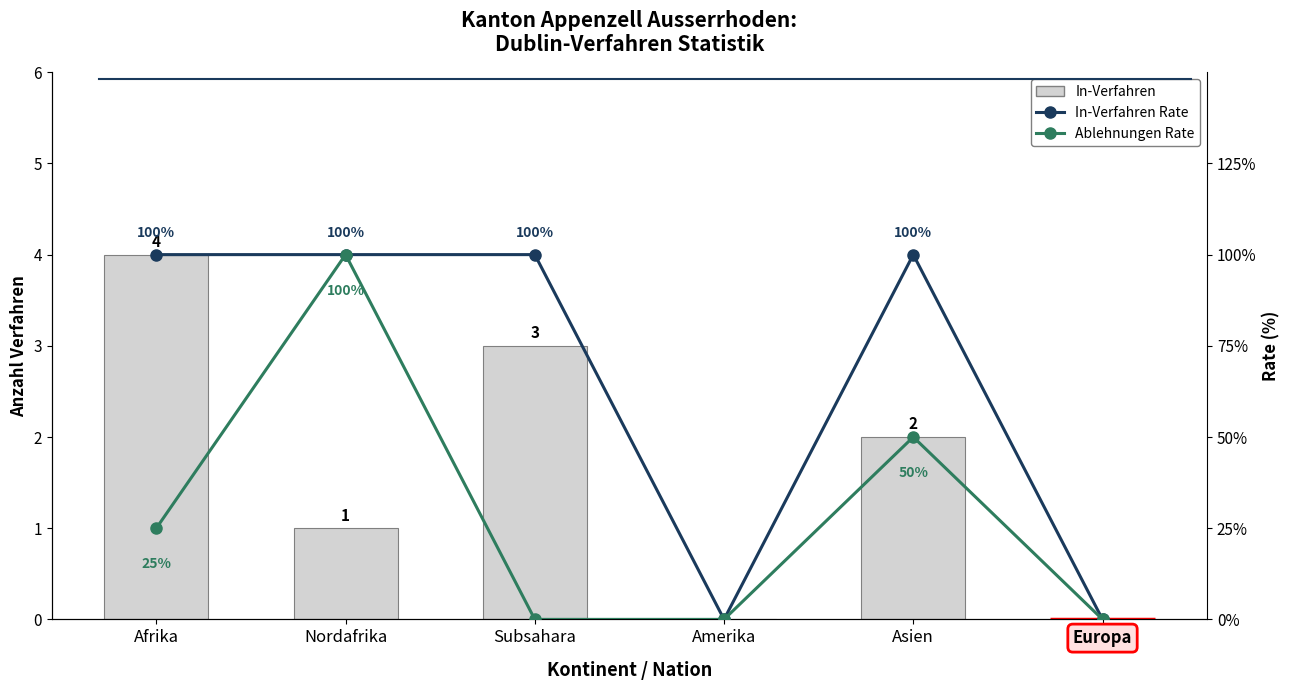

What are all the series names shown in the legend?

In-Verfahren, In-Verfahren Rate, Ablehnungen Rate